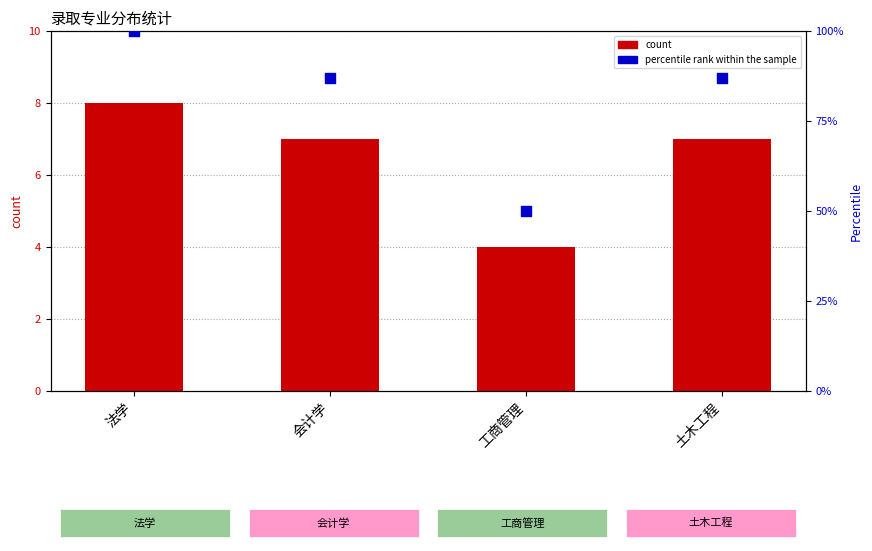

Which series contains the highest Y value?

percentile rank within the sample